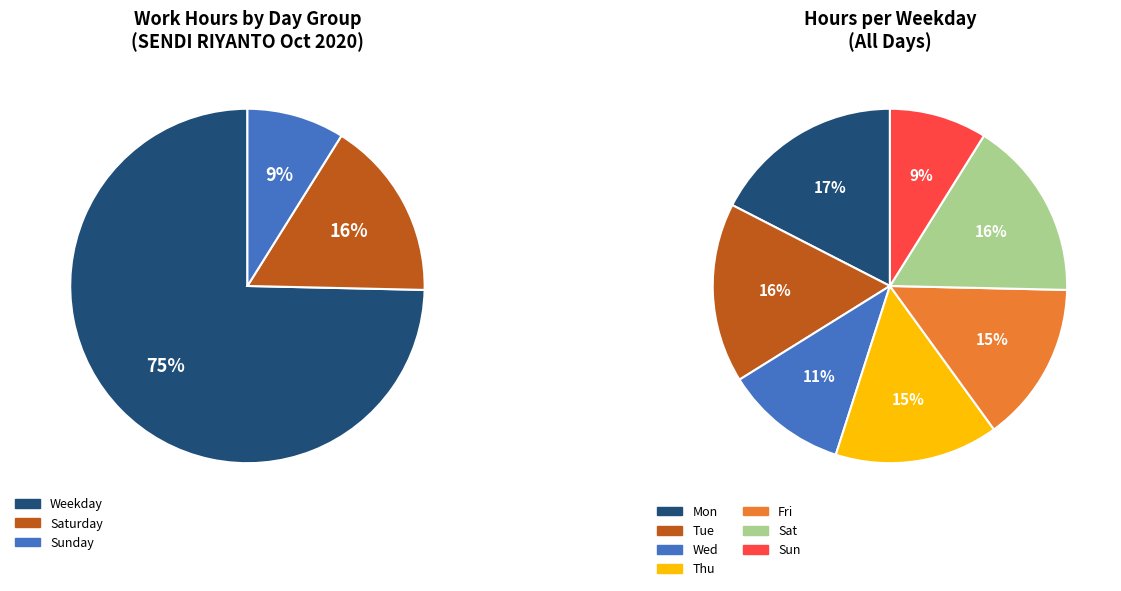

What is the change in value from Fri to Tue?

+3.0